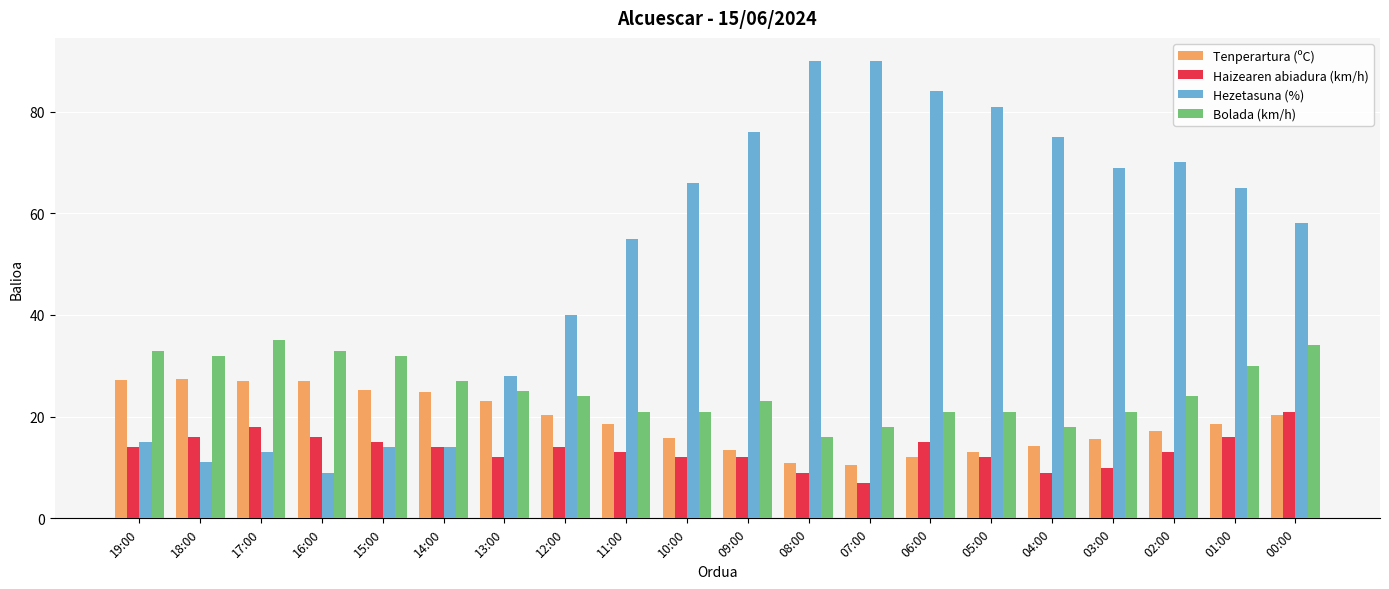

What is the total value across all series at 06:00?

132.0